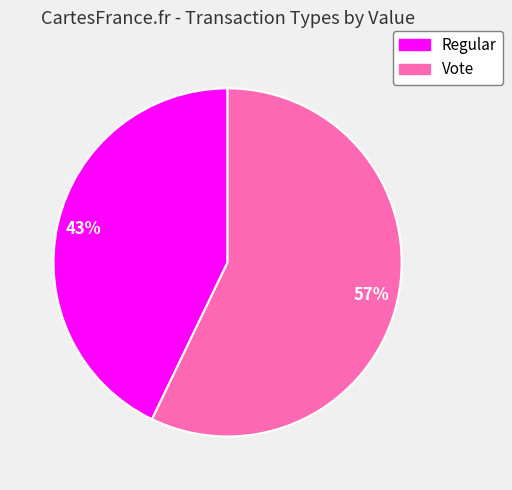

Rank the categories by value from highest to lowest.

Vote, Regular